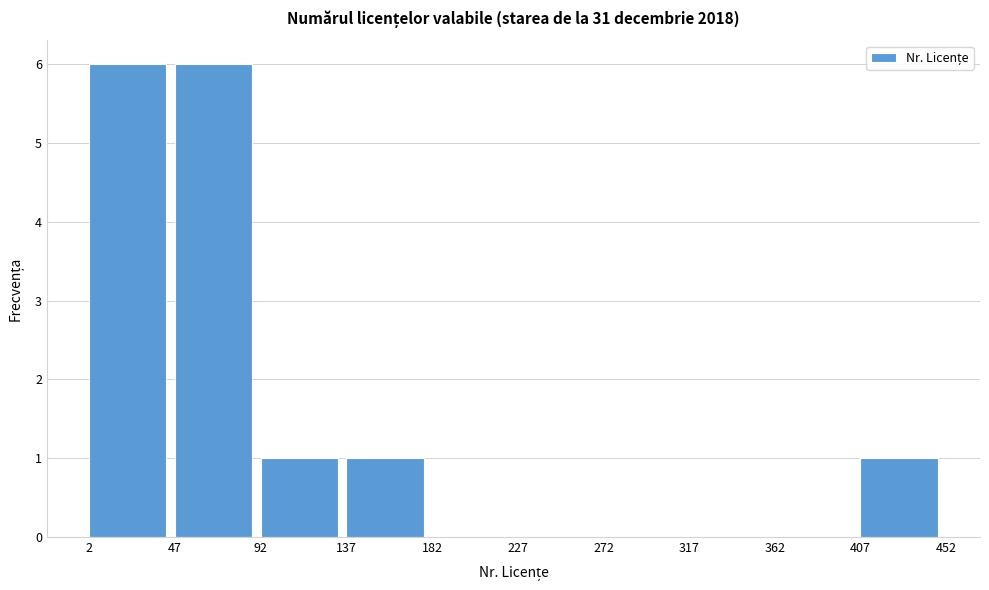

Reading left to right, transcribe this chart: for each bar, give the range it covers on the x-axis and its height. The values are not printed on the chart, so give them approximately, as read against the axis.

2 to 47: 6
47 to 92: 6
92 to 137: 1
137 to 182: 1
182 to 227: 0
227 to 272: 0
272 to 317: 0
317 to 362: 0
362 to 407: 0
407 to 452: 1